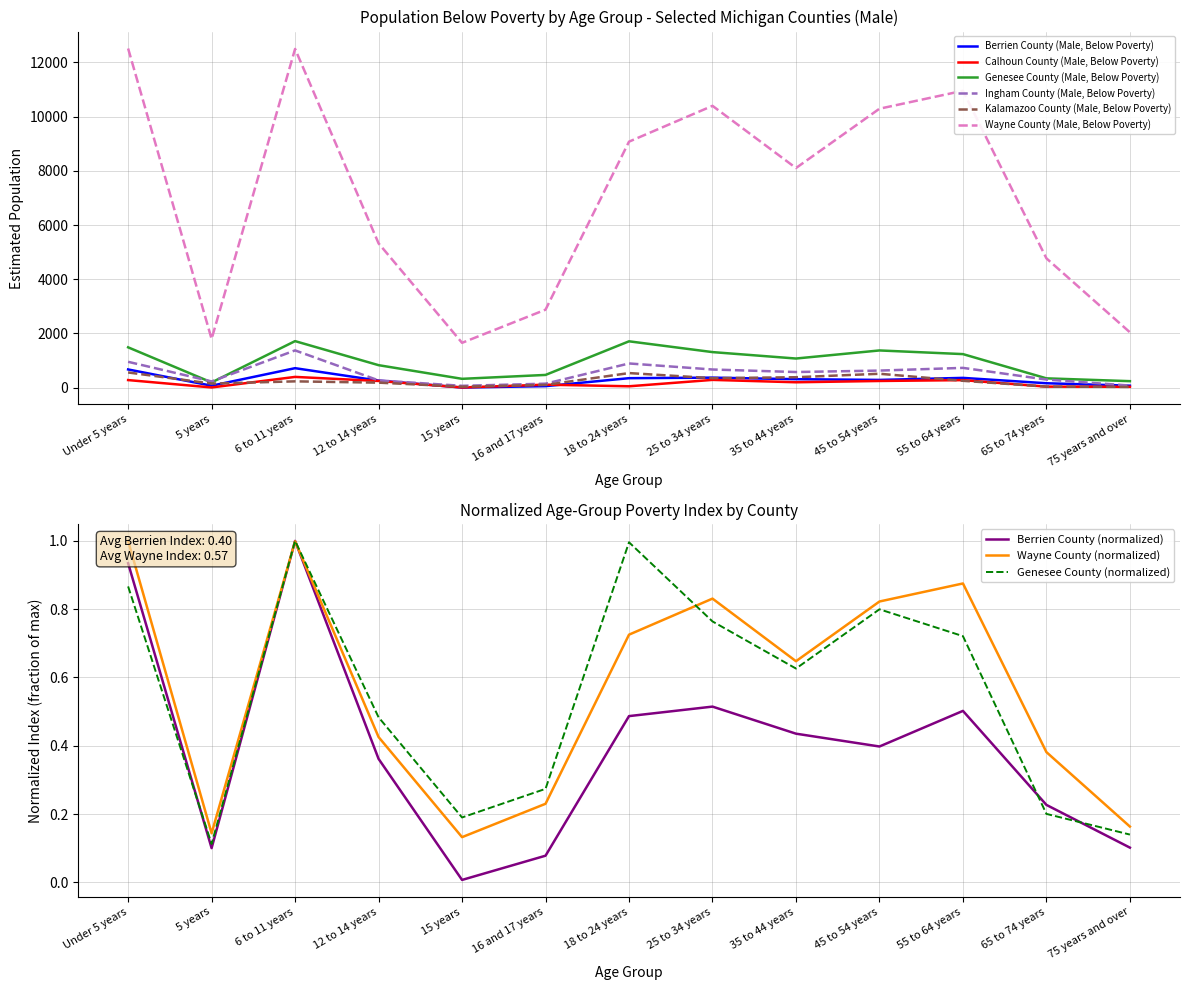

List the series in order of their peak value, highest first.

Wayne County (Male, Below Poverty), Genesee County (Male, Below Poverty), Ingham County (Male, Below Poverty), Berrien County (Male, Below Poverty), Kalamazoo County (Male, Below Poverty), Calhoun County (Male, Below Poverty)